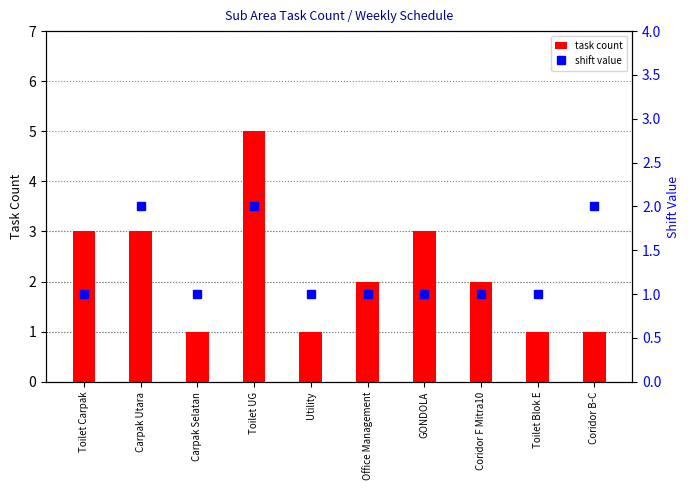

At how many categories does at least one series exceed 1?

7